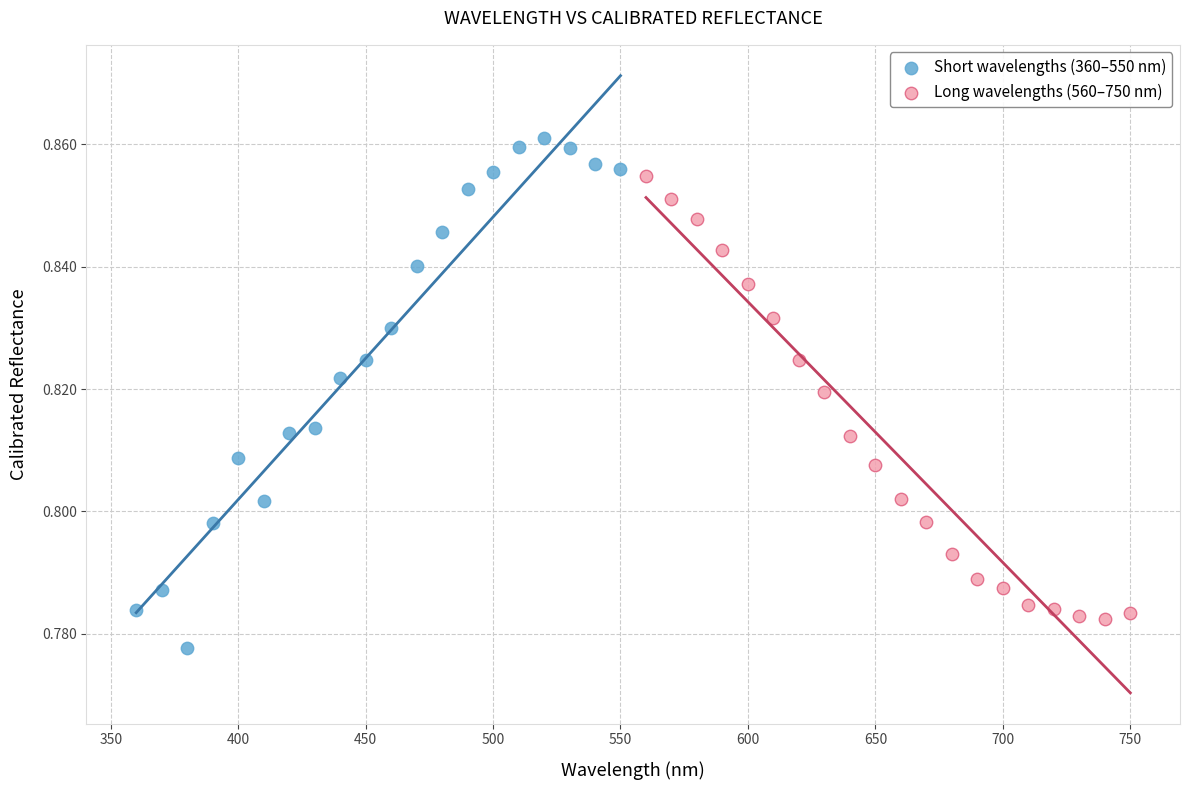

Which series contains the lowest Y value?

Short wavelengths (360–550 nm)